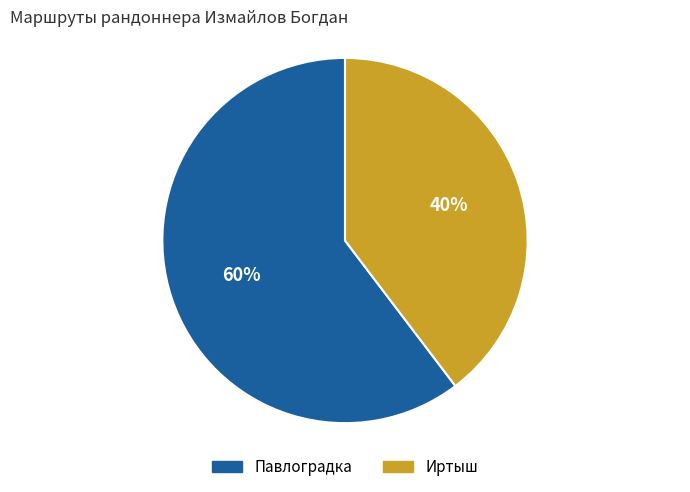

Is there a majority slice in this chart?

Yes